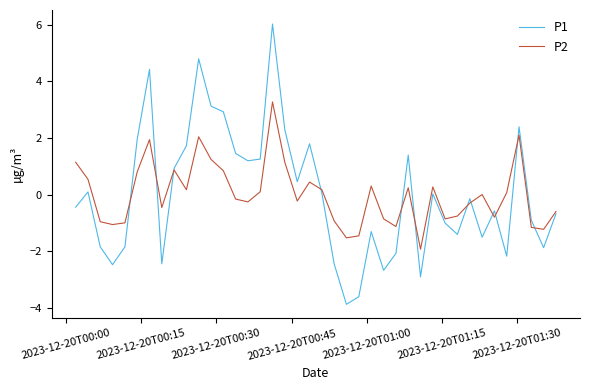

Is this an area chart (filled region under the line)?

No